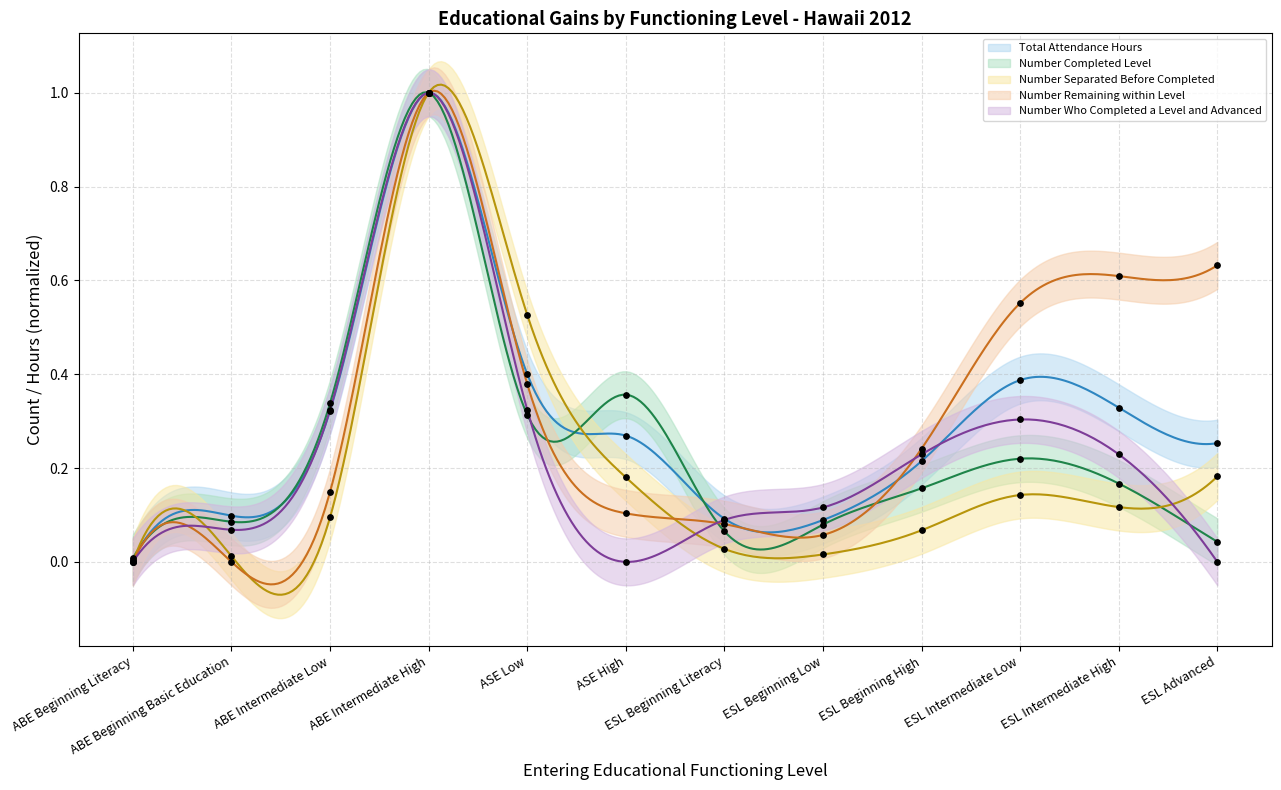

Which series reaches the maximum Y coordinate?

Total Attendance Hours